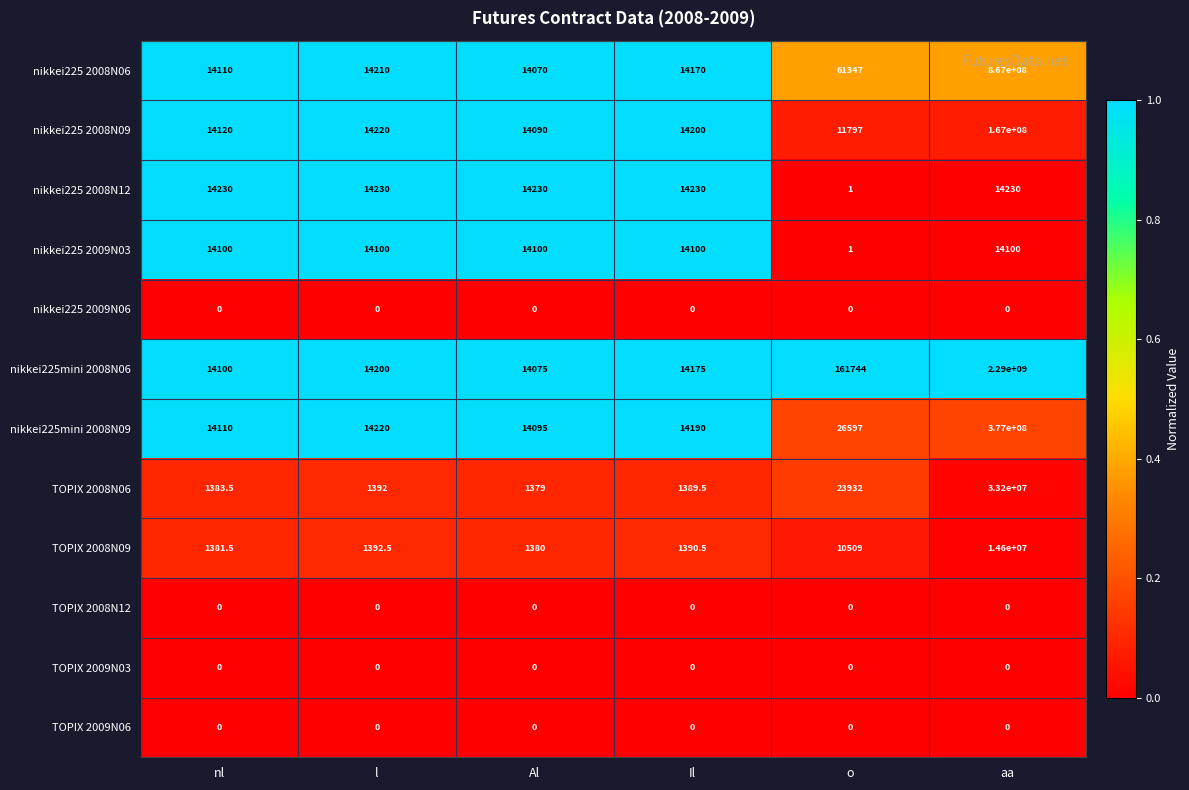

What is the difference between the nikkei225mini 2008N06 values at Al and Il?

100.0